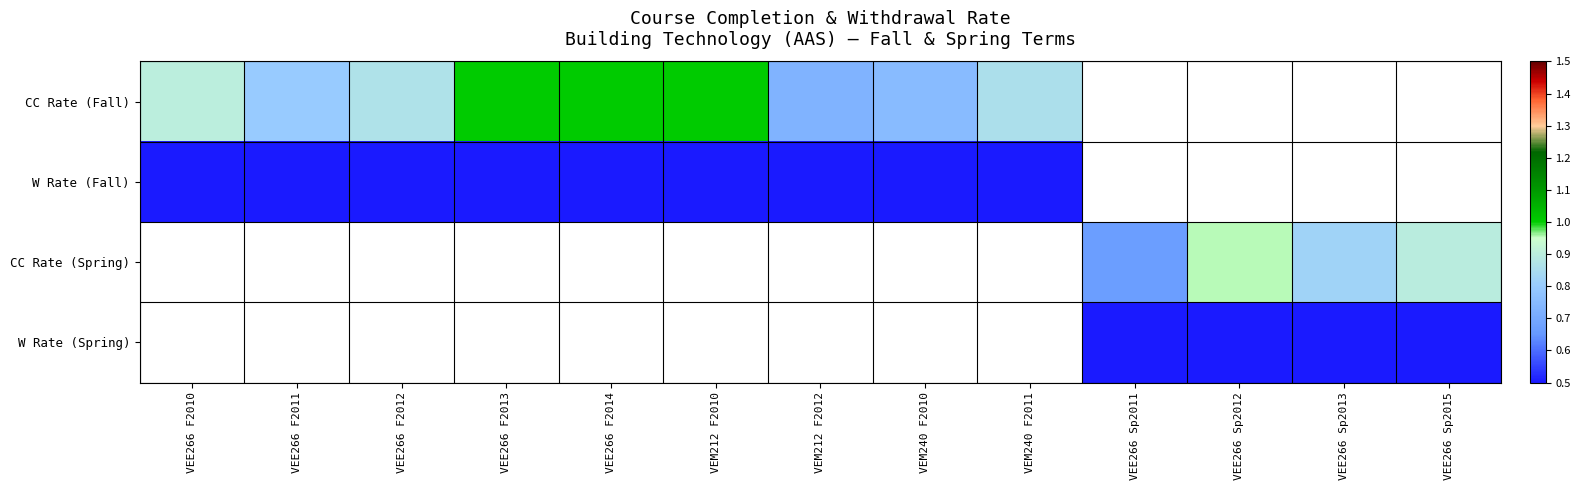

The value of W Rate (Fall) at VEM240 F2011 is 0.1. True or false?

False